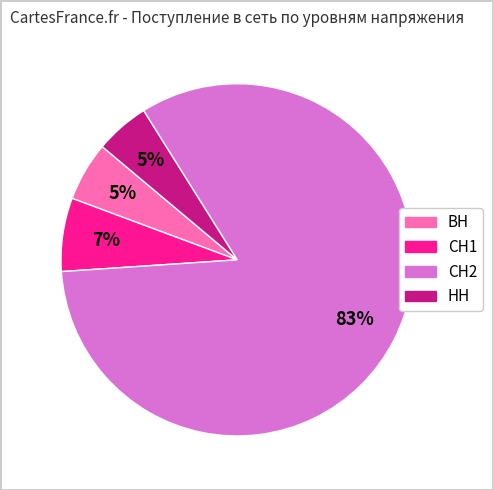

True or false: НН accounts for 5% of the total.

True